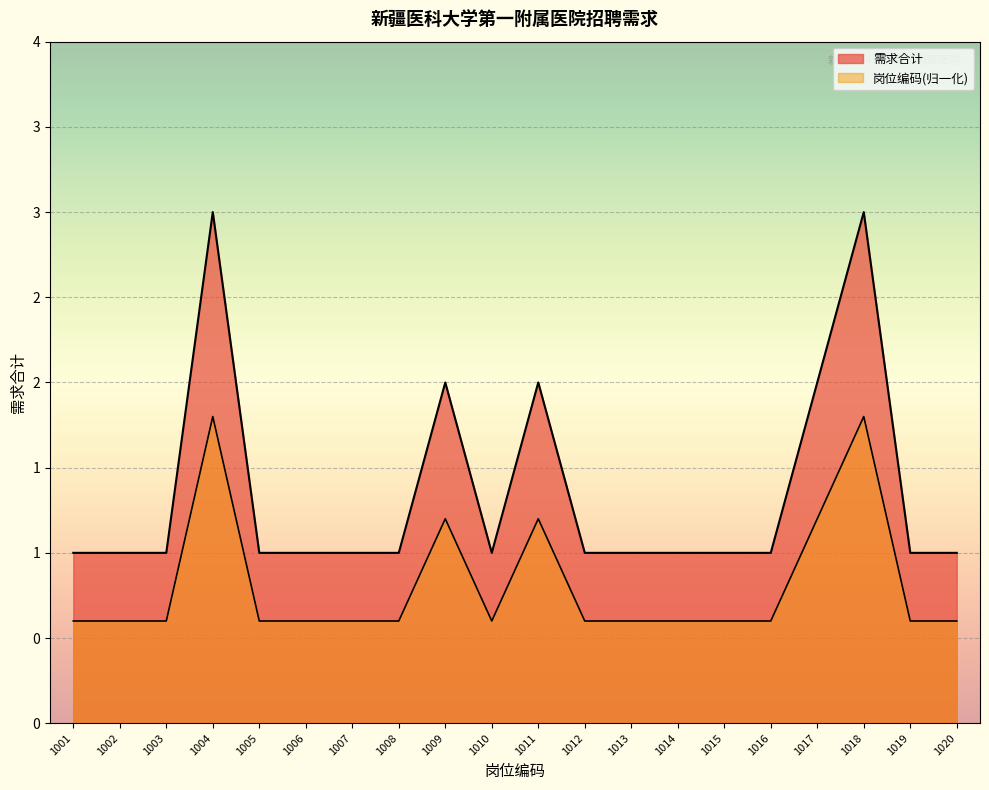

What is the value of the 13th point from the left?

1